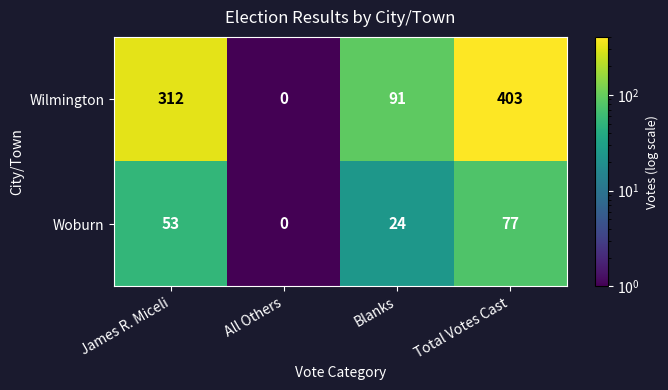

What value does the Wilmington series have at James R. Miceli, to the nearest 50?

300